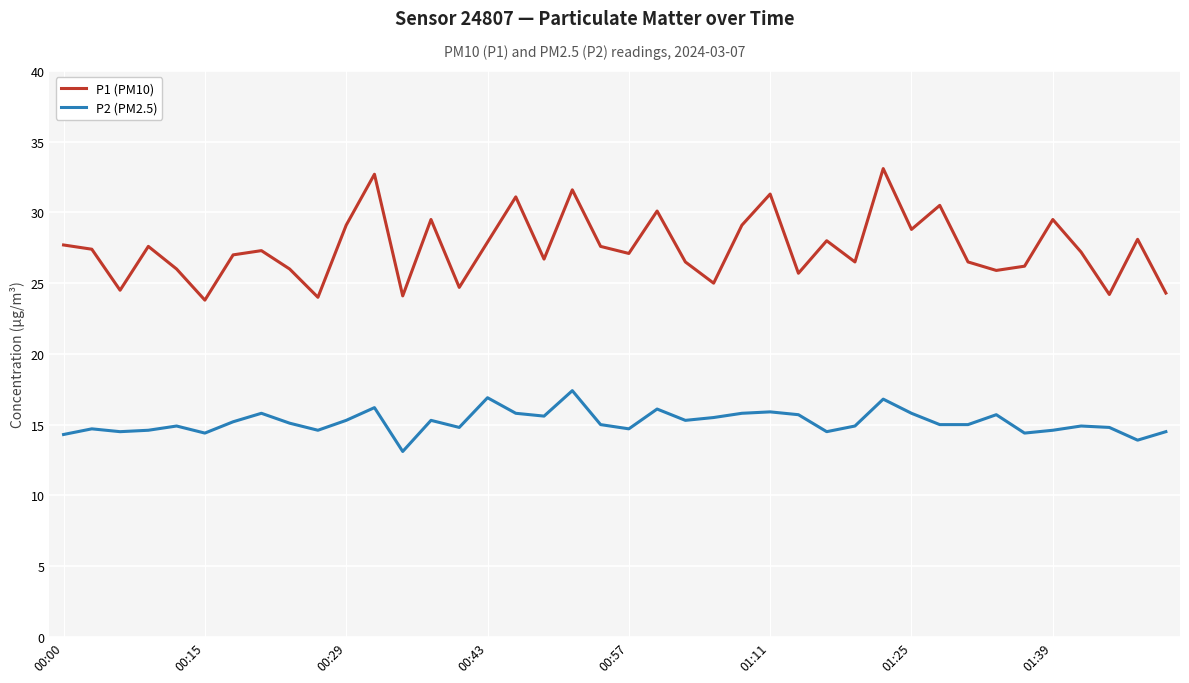

Which series has the largest range (max minus min)?

P1 (PM10)